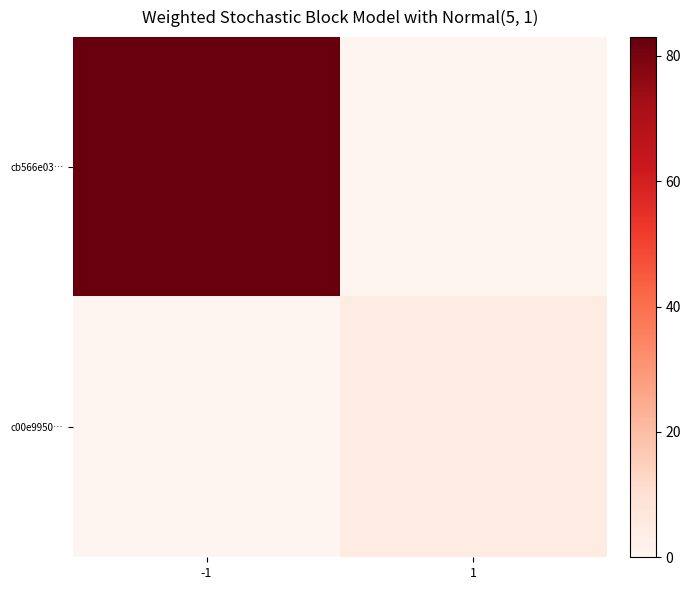

Reading right to left, list all the values displayed in this chart.

cb566e03…: 1=0	-1=83
c00e9950…: 1=5	-1=0